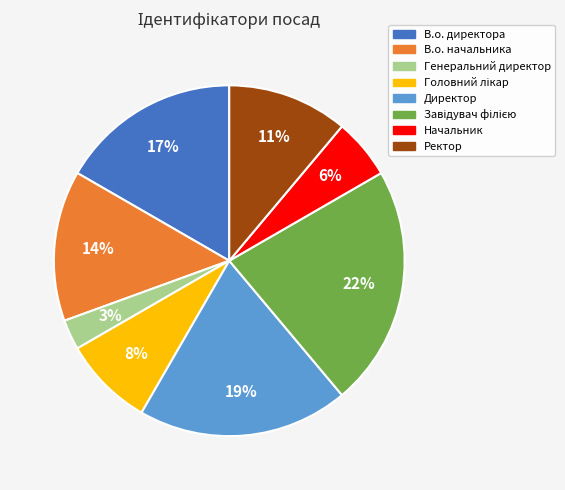

To the nearest percent, what is the average slice percentage?

12%